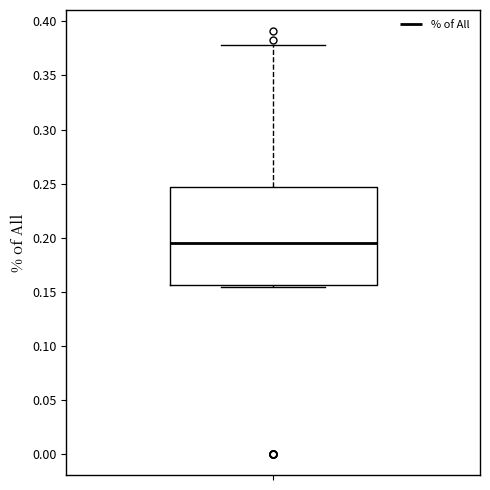

Read this box plot against the y-axis: the position of the median line, the range covered by the box, and the ends of both whiskers. The values are not printed on the chart, so give them approximately, as read against the axis.

median 0.195, box 0.155 to 0.245, whiskers 0.155 (just below the box's lower edge) to 0.380